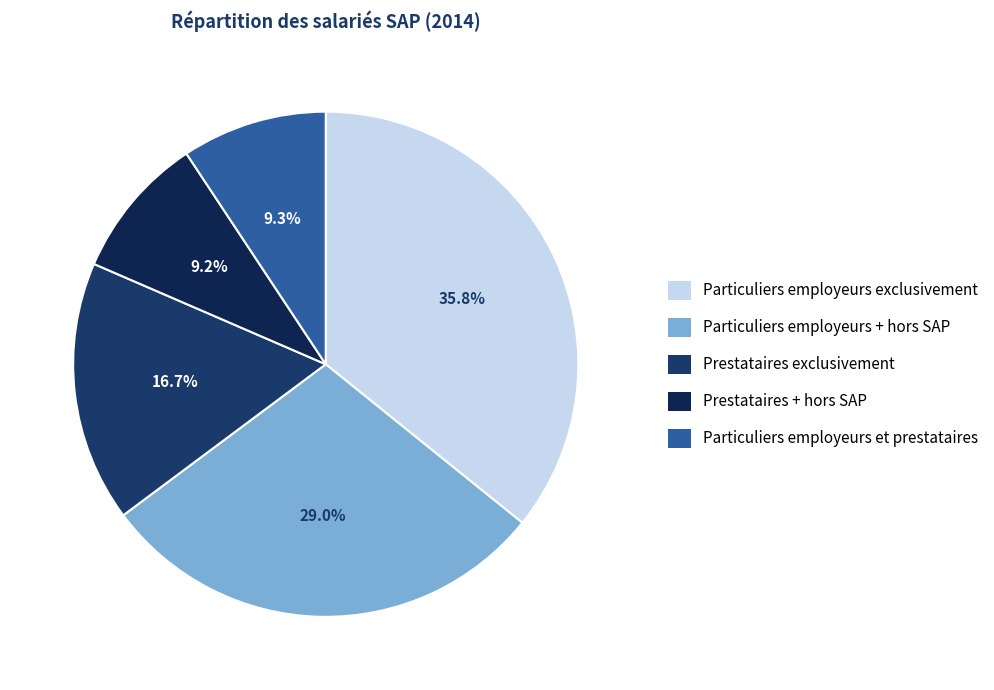

True or false: Particuliers employeurs + hors SAP accounts for 20% of the total.

False